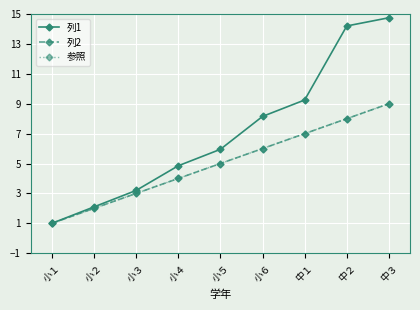

At how many categories does at least one series exceed 5?

5